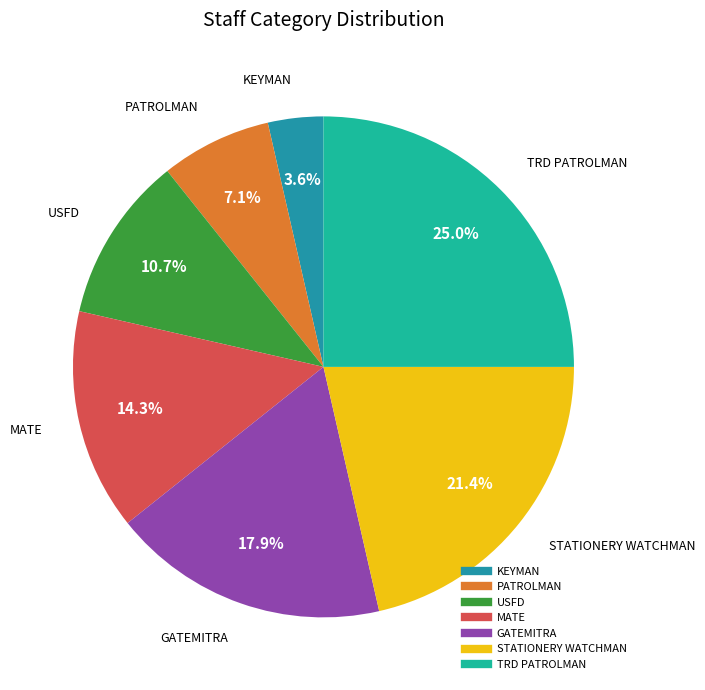

Does STATIONERY WATCHMAN represent more than half of the total?

No